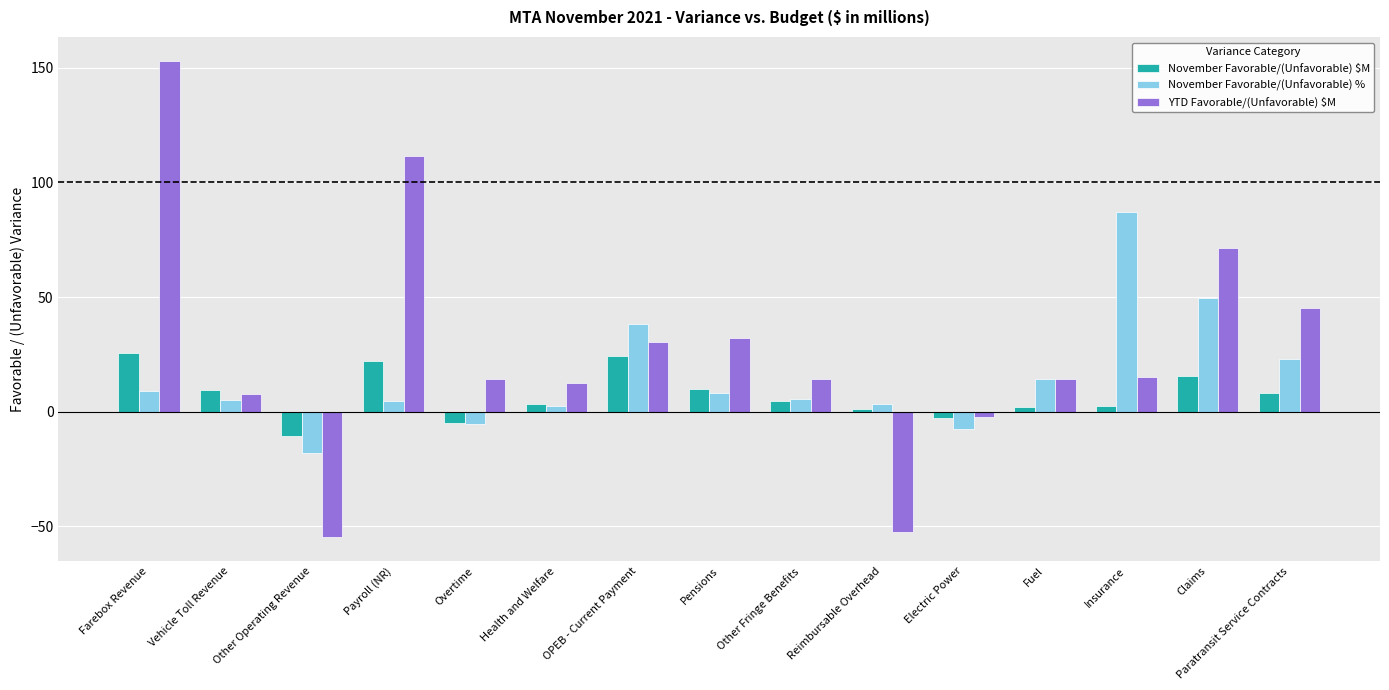

At how many categories does at least one series exceed -33?

15